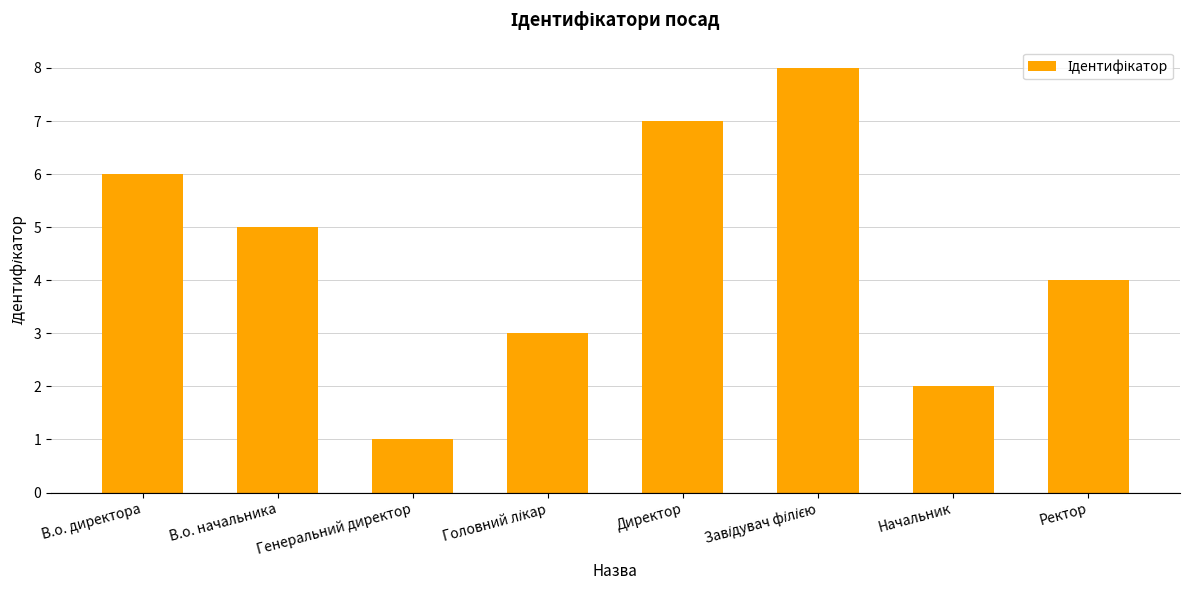

Reading left to right, what are all the values shown in this chart?

6	5	1	3	7	8	2	4